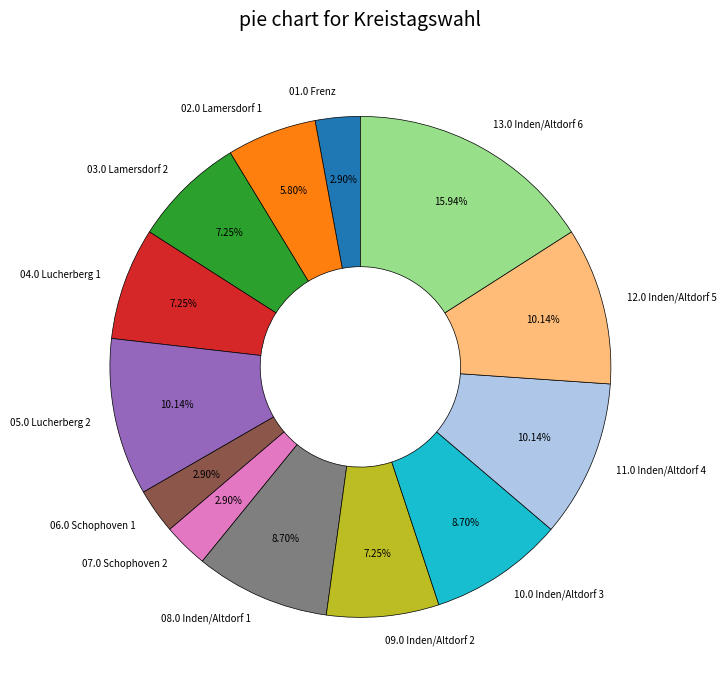

The 10.0 Inden/Altdorf 3 slice represents 22% of the pie. True or false?

False